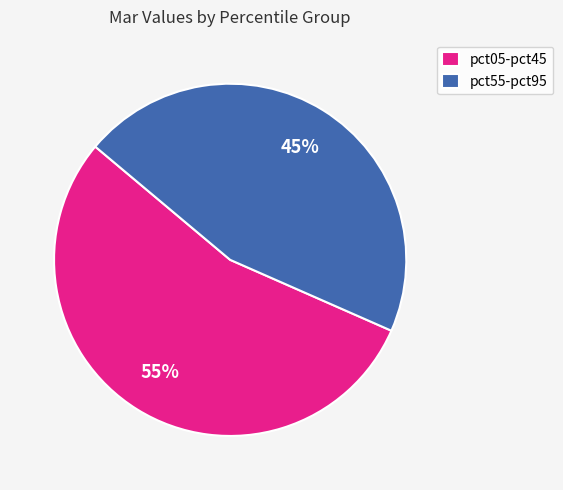

Is there a majority slice in this chart?

Yes